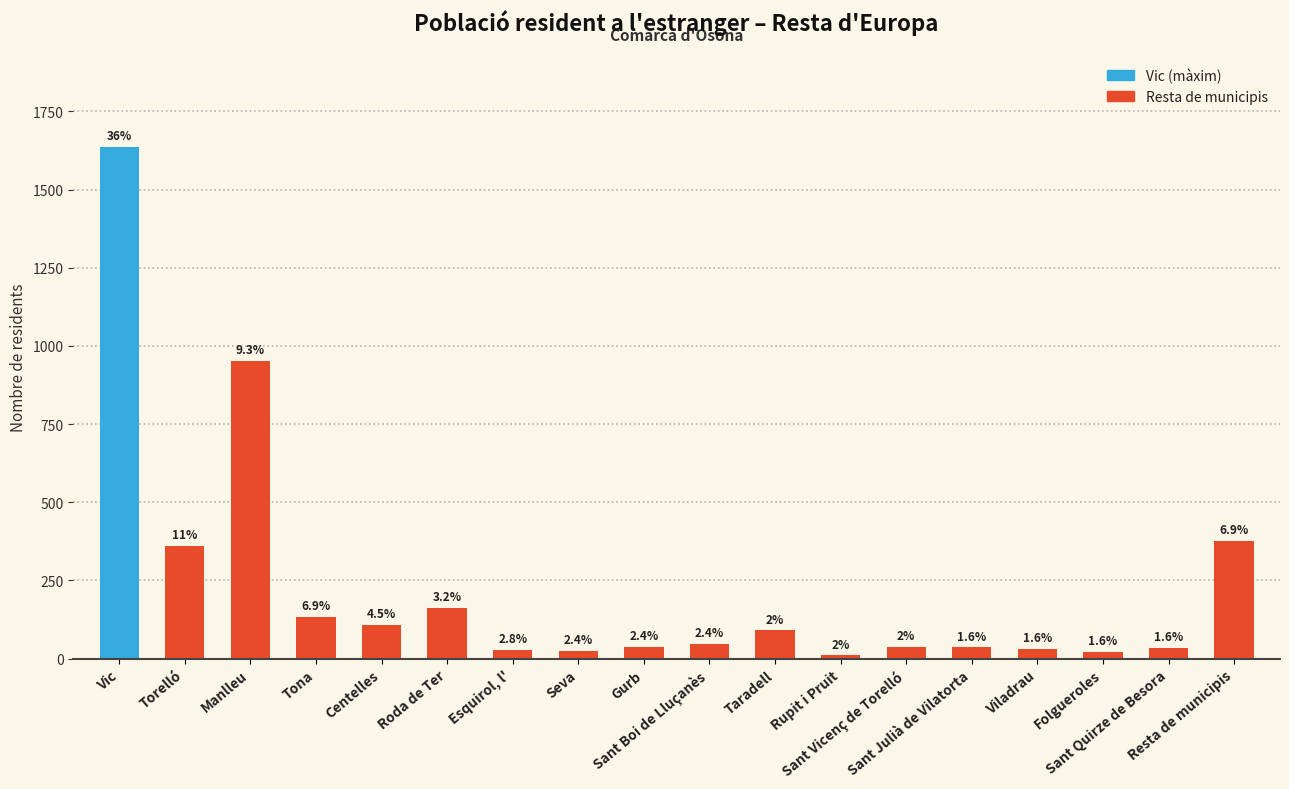

How many bars are there in total?

18